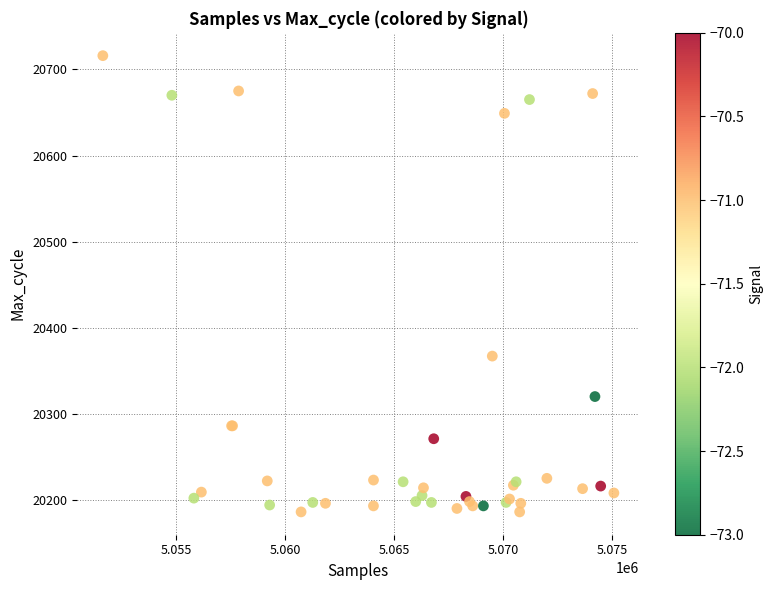

What Y value in the scatter plot is closest to 20451?

20367